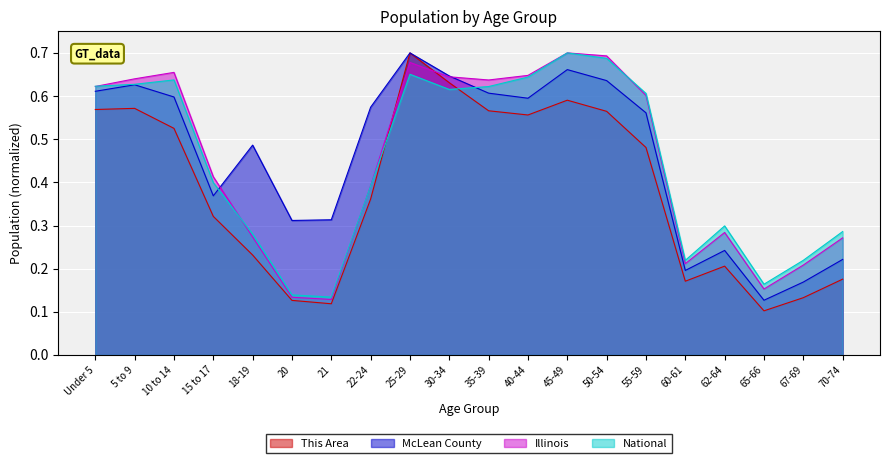

How many intersections are there between This Area and National?

2